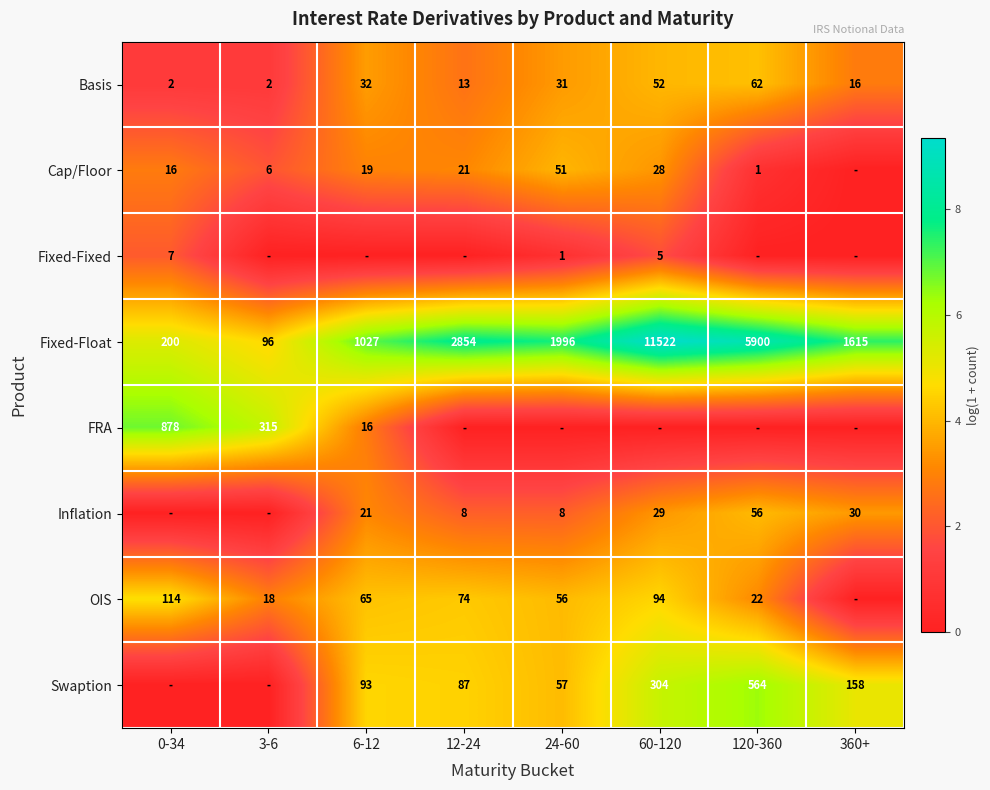

Count the number of categories in the chart.

8